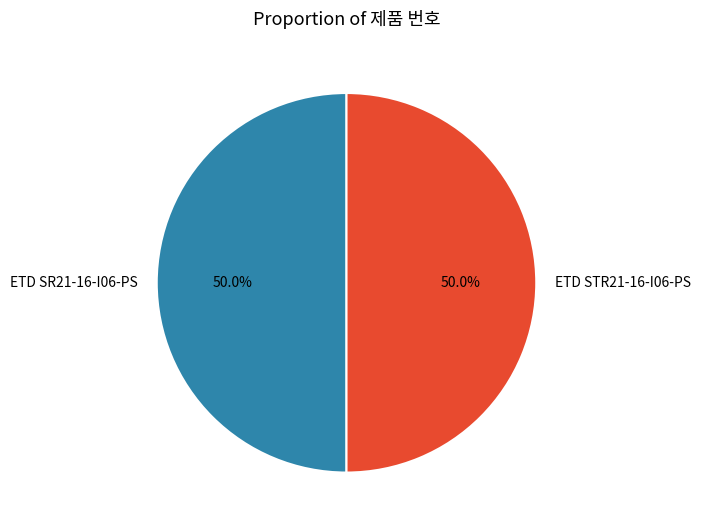

Approximately how many times larger is the value at ETD SR21-16-I06-PS compared to ETD STR21-16-I06-PS?

1.0